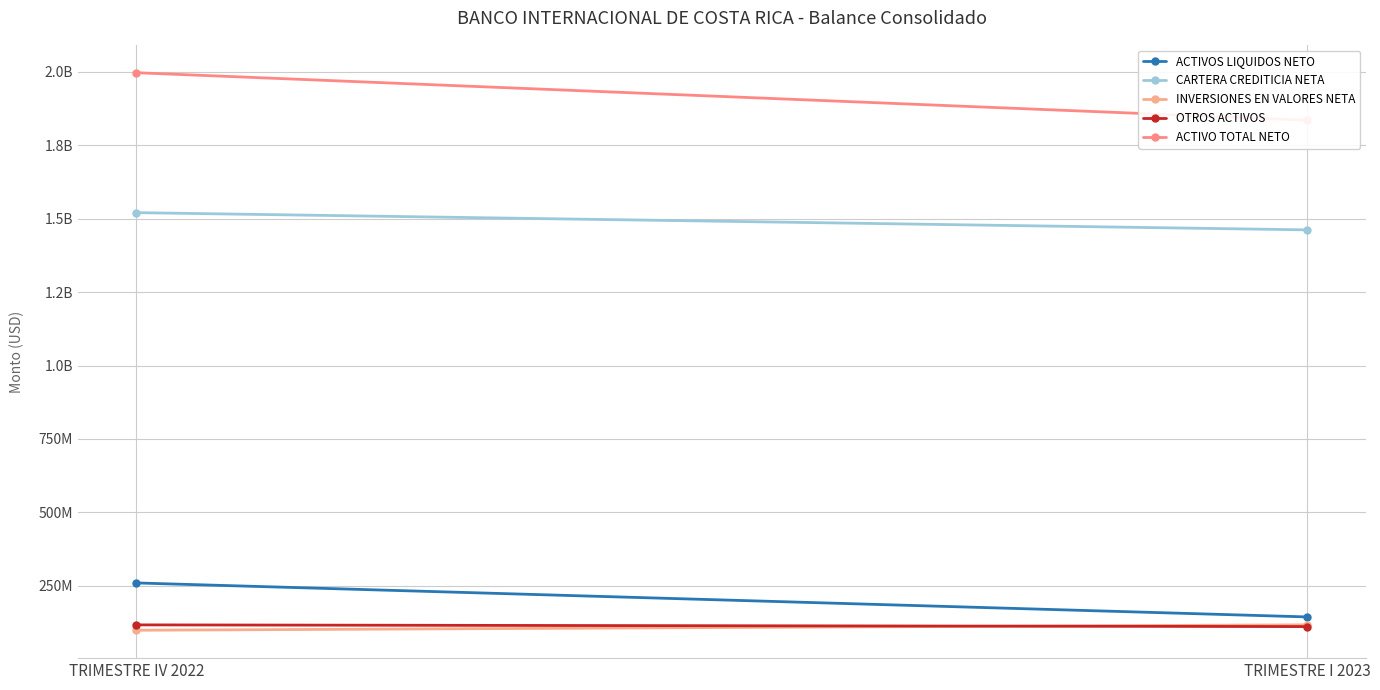

Where is ACTIVO TOTAL NETO nearest to the value 1915704388?

TRIMESTRE I 2023